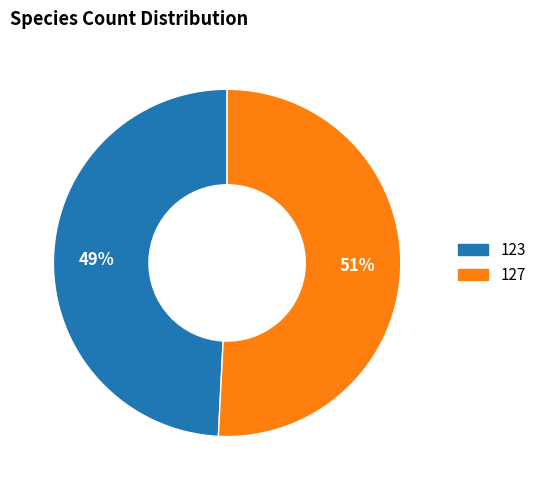

Is there any slice that represents more than half of the pie?

Yes